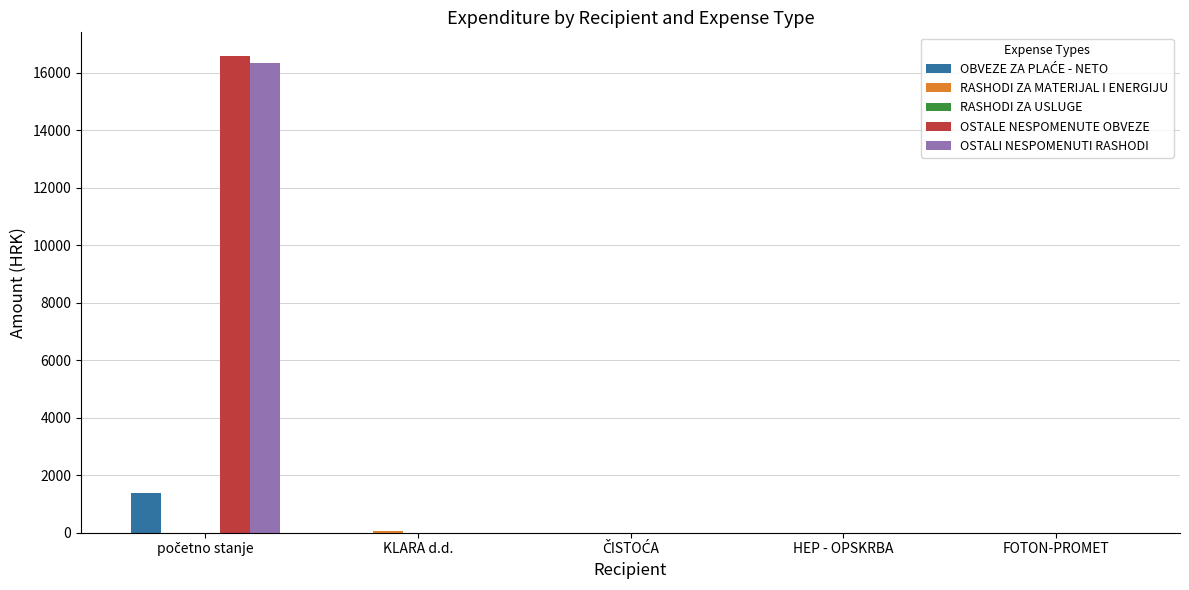

What is the maximum value shown in the chart?

16577.0